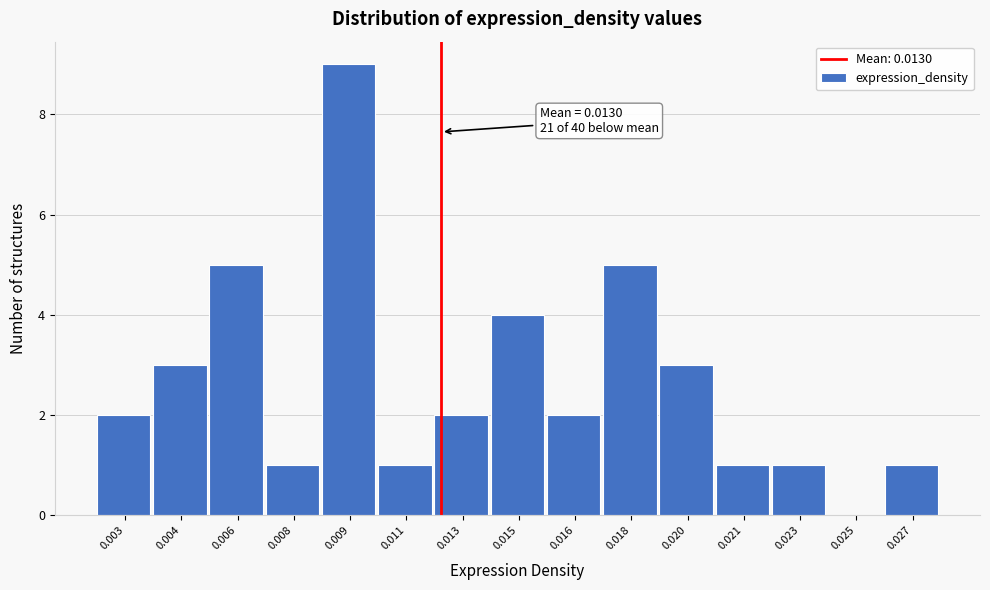

Reading right to left, transcribe all the data shown in this chart.

0.027=1	0.025=0	0.023=1	0.021=1	0.020=3	0.018=5	0.016=2	0.015=4	0.013=2	0.011=1	0.009=9	0.008=1	0.006=5	0.004=3	0.003=2